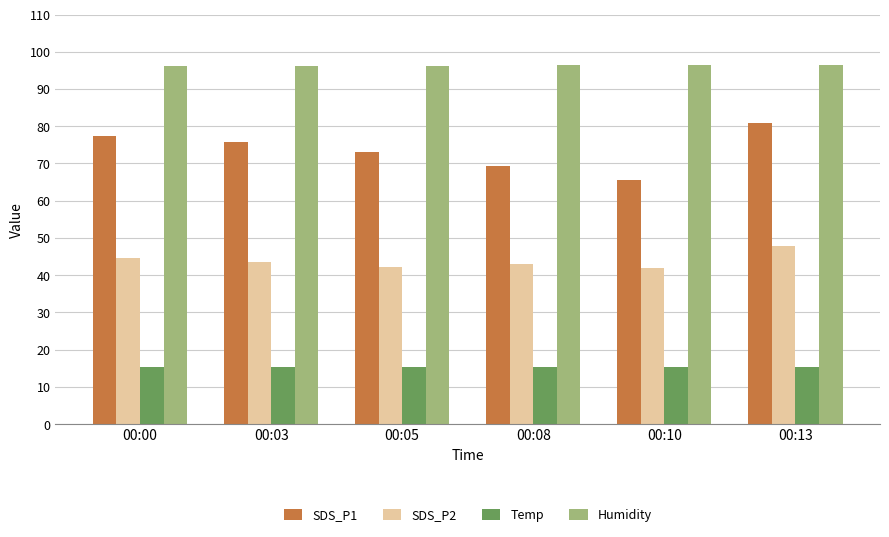

What is the average value of the SDS_P2 series?

43.8